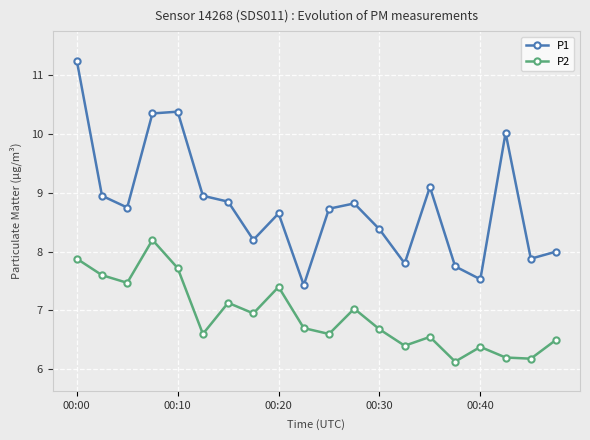

What is the minimum value shown in the chart?

6.1